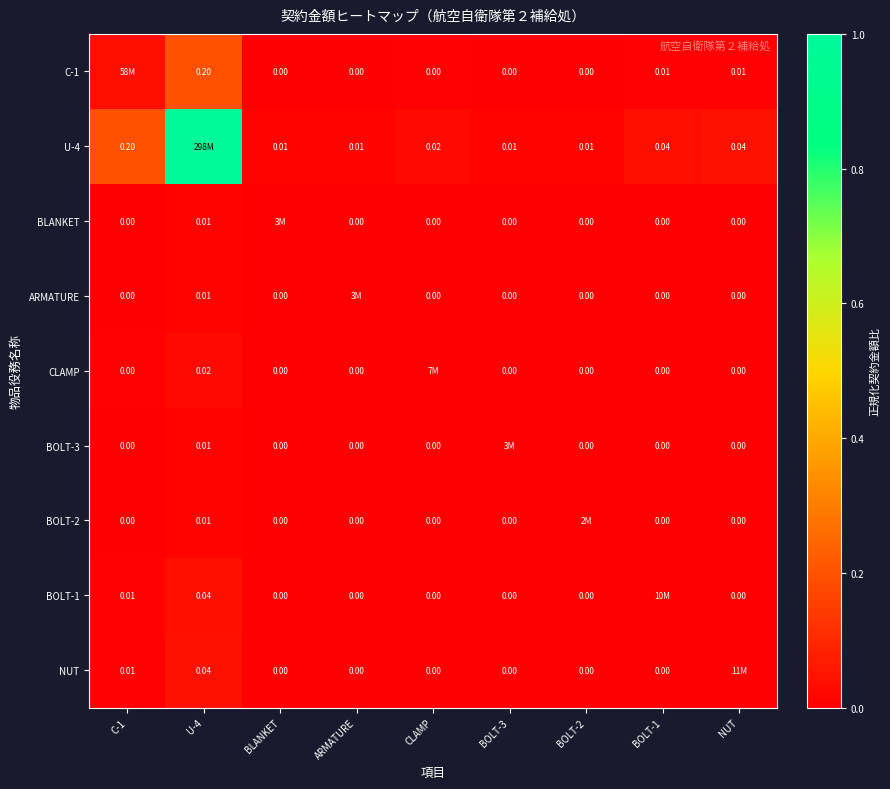

Is the value of BLANKET at U-4 greater than the value of NUT at BLANKET?

Yes